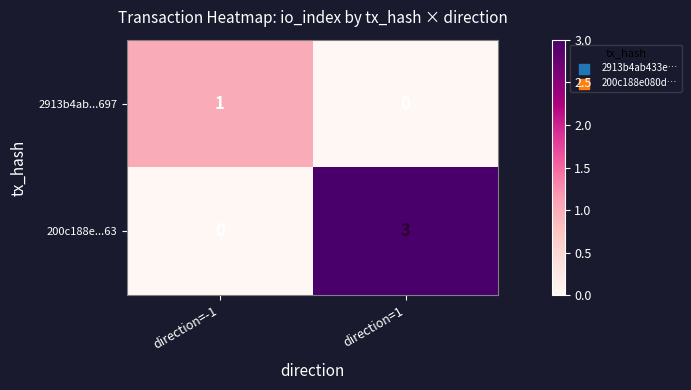

Which series changed the most between direction=-1 and direction=1?

200c188e...63